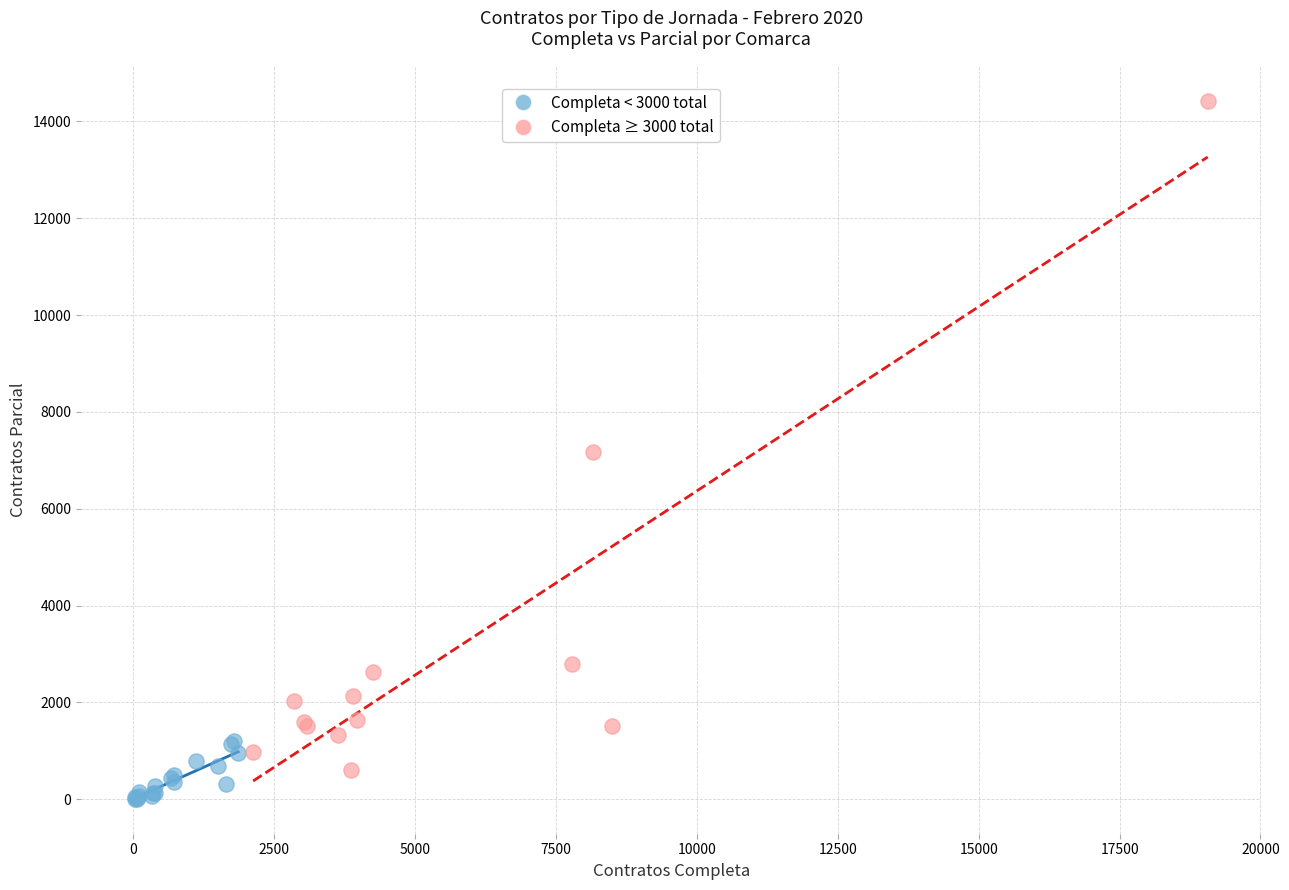

Which series contains the highest Y value?

Completa ≥ 3000 total